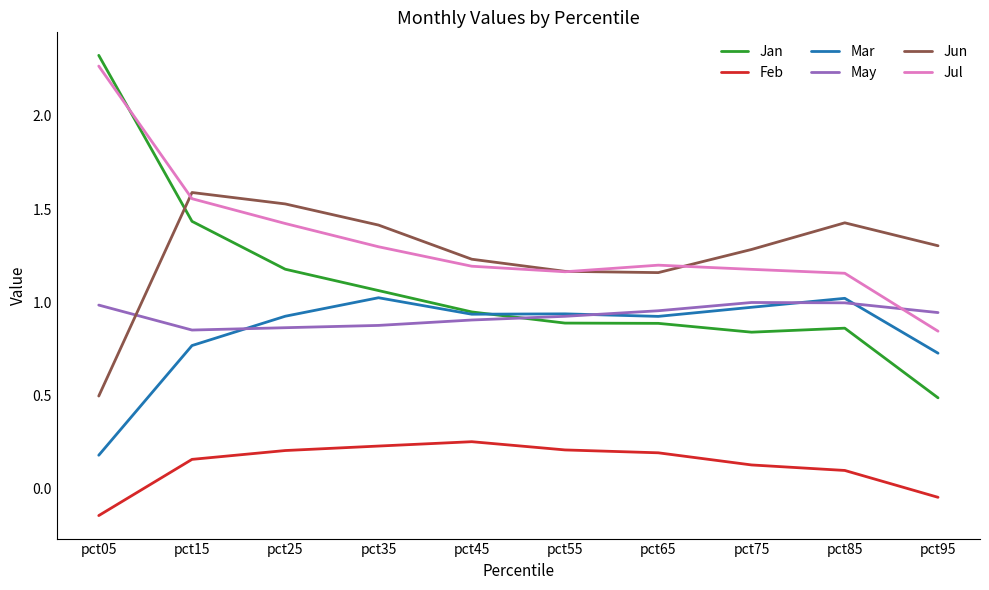

At how many categories does at least one series exceed 1?

10